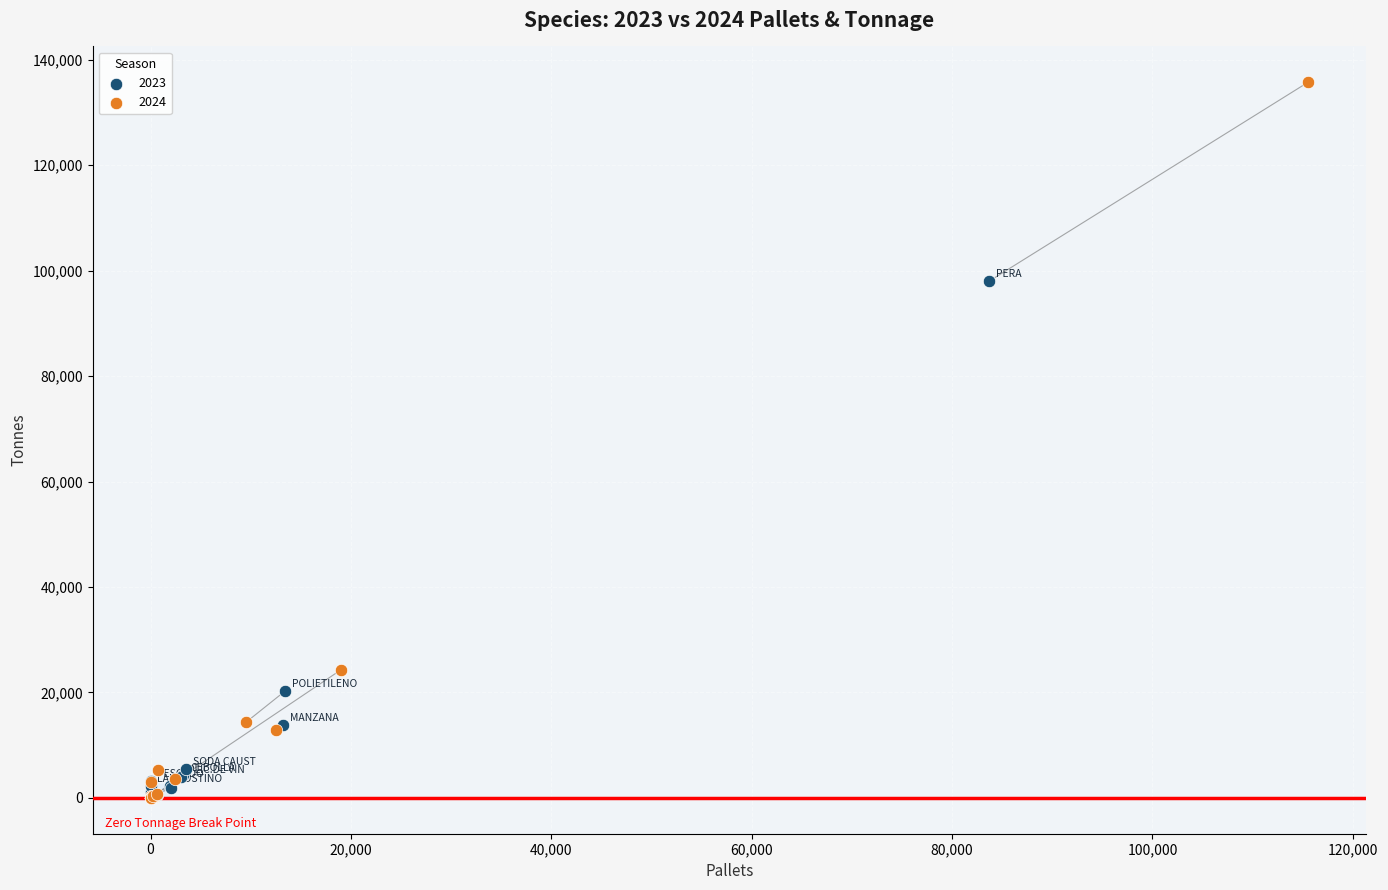

Which series contains the highest Y value?

2024